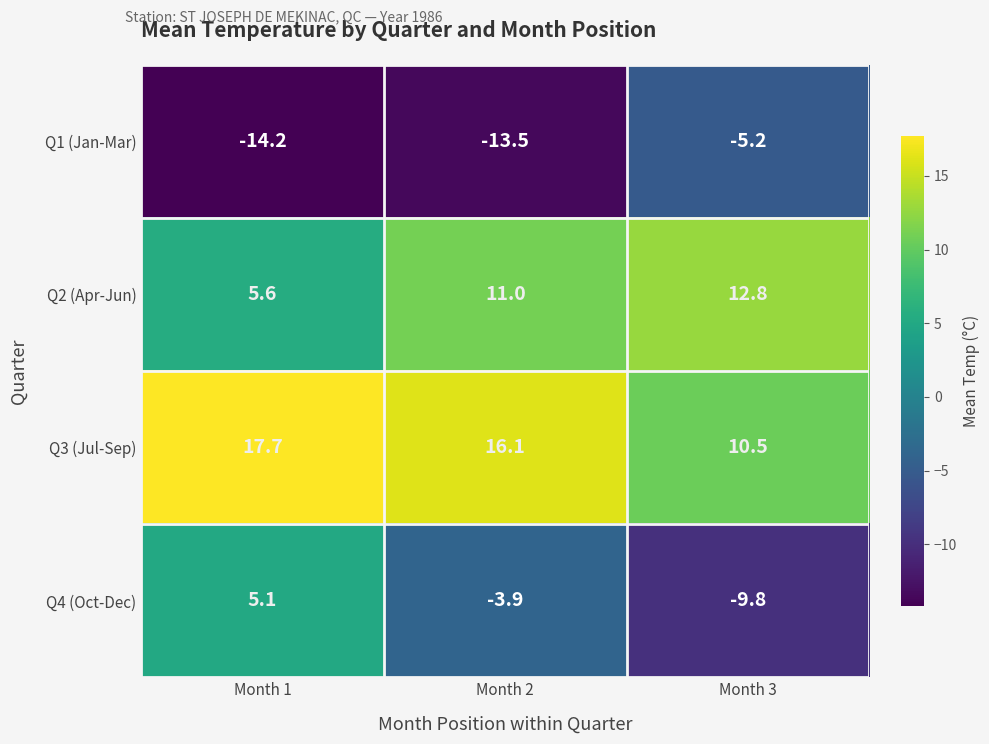

Reading left to right, what are all the values shown in this chart?

Q1 (Jan-Mar): -14.2	-13.5	-5.2
Q2 (Apr-Jun): 5.6	11.0	12.8
Q3 (Jul-Sep): 17.7	16.1	10.5
Q4 (Oct-Dec): 5.1	-3.9	-9.8